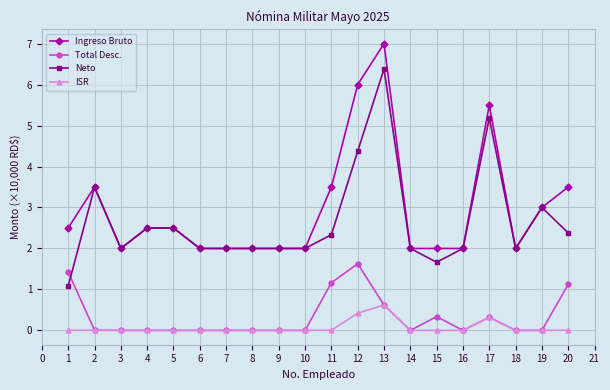

What is the total value across all series at 8?

4.0